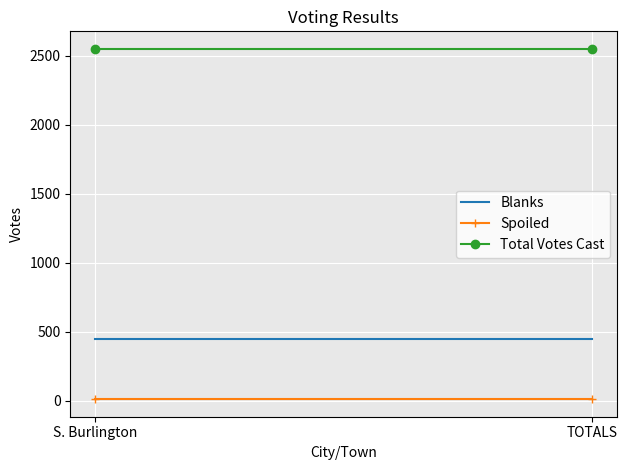

Which has a higher value, TOTALS or S. Burlington?

TOTALS